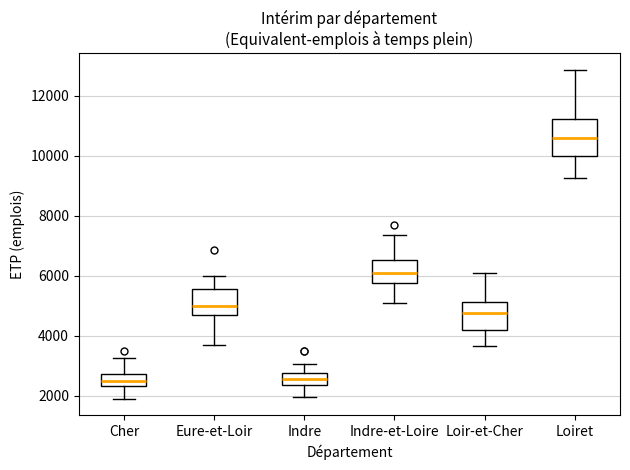

Reading left to right, read every box against the y-axis: the position of its median line, the range the box covers, and the ends of its whiskers. The values are not printed on the chart, so give them approximately, as read against the axis.

Cher: median 2400 (inside the box), box 2400 to 2800, whiskers 1800 to 3200
Eure-et-Loir: median 5000, box 4600 to 5600, whiskers 3600 to 6000
Indre: median 2600, box 2400 to 2800, whiskers 2000 to 3000
Indre-et-Loire: median 6000, box 5800 to 6600, whiskers 5000 to 7400
Loir-et-Cher: median 4800, box 4200 to 5200, whiskers 3600 to 6000
Loiret: median 10600, box 10000 to 11200, whiskers 9200 to 12800